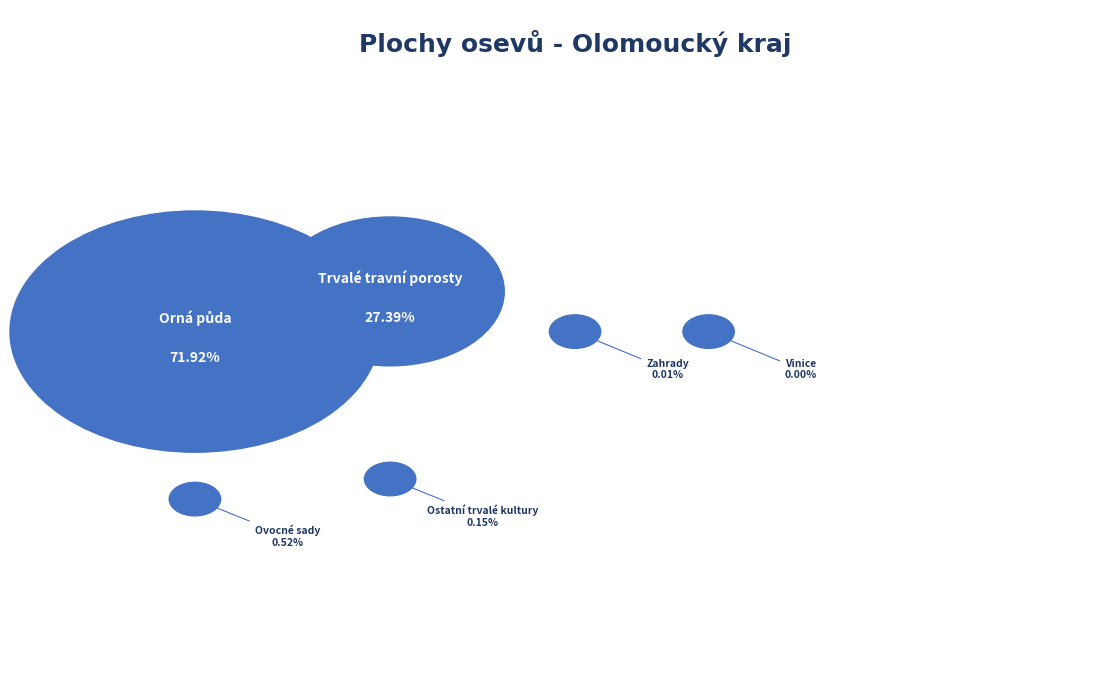

To the nearest percent, what is the difference between the Ovocné sady and Vinice slice percentages?

1%